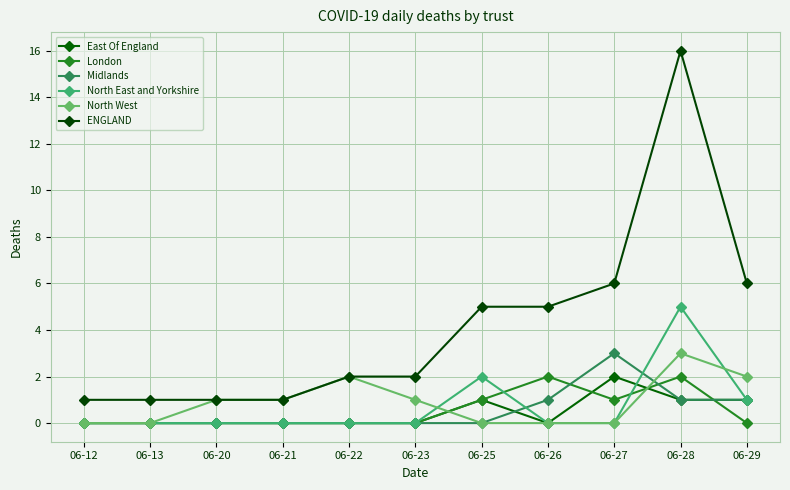

What is the sum of all ENGLAND values?

46